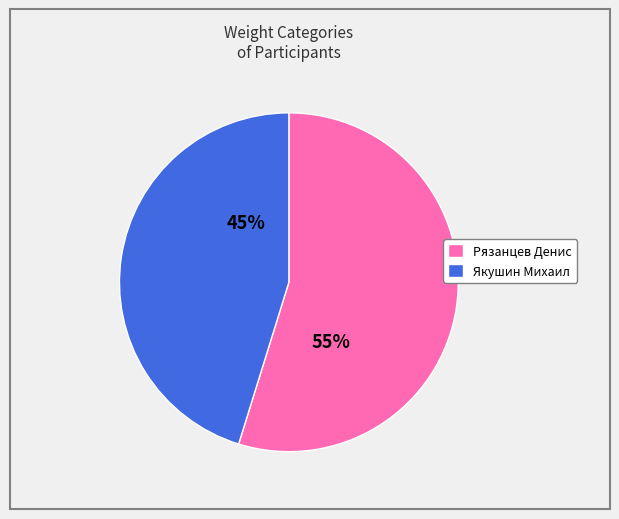

True or false: Якушин Михаил accounts for 30% of the total.

False